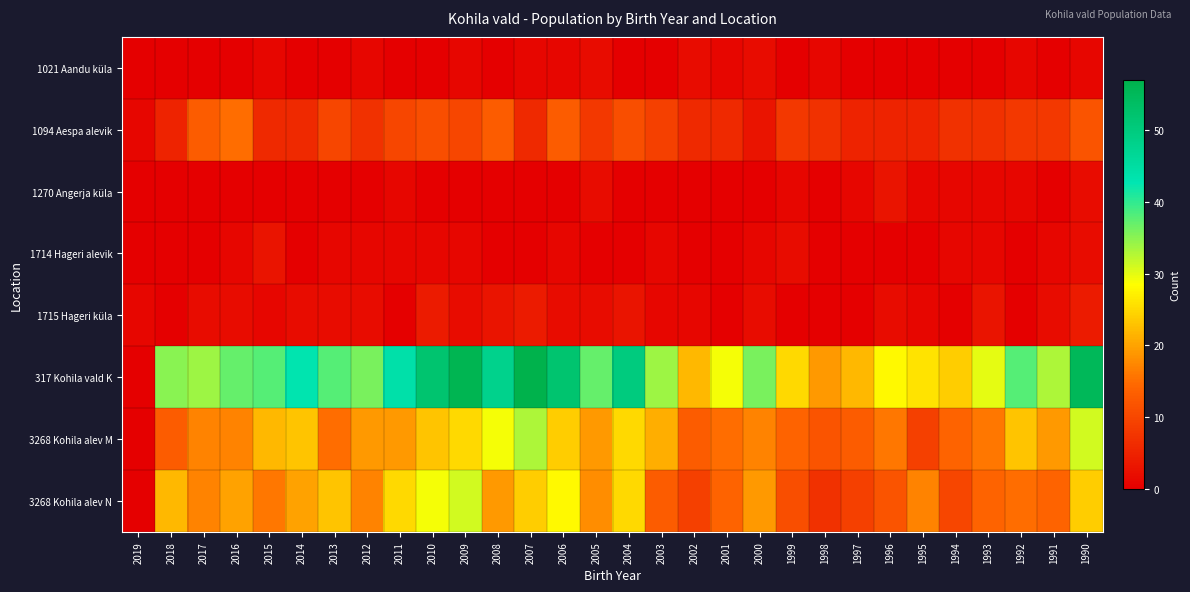

Reading left to right, what are all the values shown in this chart?

1021 Aandu küla: 2019=0	2018=0	2017=0	2016=0	2015=1	2014=0	2013=0	2012=1	2011=0	2010=0	2009=1	2008=0	2007=1	2006=1	2005=2	2004=0	2003=0	2002=2	2001=1	2000=2	1999=0	1998=1	1997=0	1996=0	1995=0	1994=0	1993=0	1992=1	1991=0	1990=1
1094 Aespa alevik: 2019=1	2018=5	2017=13	2016=15	2015=6	2014=6	2013=10	2012=7	2011=10	2010=11	2009=10	2008=13	2007=6	2006=13	2005=8	2004=11	2003=9	2002=6	2001=6	2000=3	1999=8	1998=7	1997=5	1996=5	1995=5	1994=7	1993=7	1992=8	1991=8	1990=12
1270 Angerja küla: 2019=0	2018=0	2017=0	2016=0	2015=0	2014=0	2013=0	2012=0	2011=1	2010=0	2009=0	2008=0	2007=0	2006=0	2005=2	2004=0	2003=0	2002=0	2001=0	2000=0	1999=1	1998=0	1997=1	1996=3	1995=1	1994=1	1993=1	1992=1	1991=0	1990=2
1714 Hageri alevik: 2019=0	2018=0	2017=0	2016=1	2015=3	2014=0	2013=1	2012=1	2011=1	2010=1	2009=1	2008=0	2007=0	2006=1	2005=0	2004=0	2003=1	2002=0	2001=0	2000=1	1999=2	1998=0	1997=0	1996=0	1995=0	1994=1	1993=1	1992=0	1991=1	1990=2
1715 Hageri küla: 2019=1	2018=0	2017=2	2016=2	2015=1	2014=2	2013=2	2012=2	2011=0	2010=4	2009=2	2008=3	2007=4	2006=2	2005=2	2004=3	2003=1	2002=1	2001=0	2000=2	1999=0	1998=0	1997=0	1996=2	1995=1	1994=0	1993=3	1992=0	1991=2	1990=4
317 Kohila vald K: 2019=0	2018=35	2017=34	2016=37	2015=38	2014=43	2013=38	2012=36	2011=44	2010=52	2009=56	2008=48	2007=57	2006=52	2005=37	2004=50	2003=34	2002=22	2001=29	2000=36	1999=25	1998=19	1997=22	1996=28	1995=26	1994=24	1993=30	1992=38	1991=33	1990=55
3268 Kohila alev M: 2019=0	2018=13	2017=17	2016=17	2015=22	2014=23	2013=15	2012=19	2011=19	2010=23	2009=25	2008=29	2007=33	2006=24	2005=19	2004=25	2003=21	2002=13	2001=15	2000=17	1999=14	1998=12	1997=13	1996=16	1995=9	1994=14	1993=16	1992=23	1991=19	1990=31
3268 Kohila alev N: 2019=0	2018=22	2017=17	2016=20	2015=16	2014=20	2013=23	2012=17	2011=25	2010=29	2009=31	2008=19	2007=24	2006=28	2005=18	2004=25	2003=13	2002=9	2001=14	2000=19	1999=11	1998=7	1997=9	1996=12	1995=17	1994=10	1993=14	1992=15	1991=14	1990=24